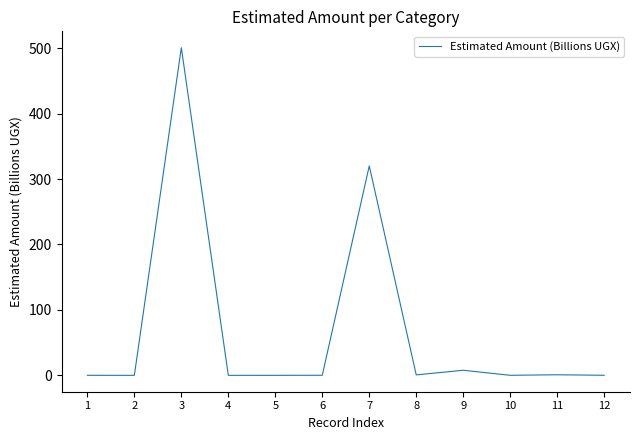

How many lines are shown in the chart?

1